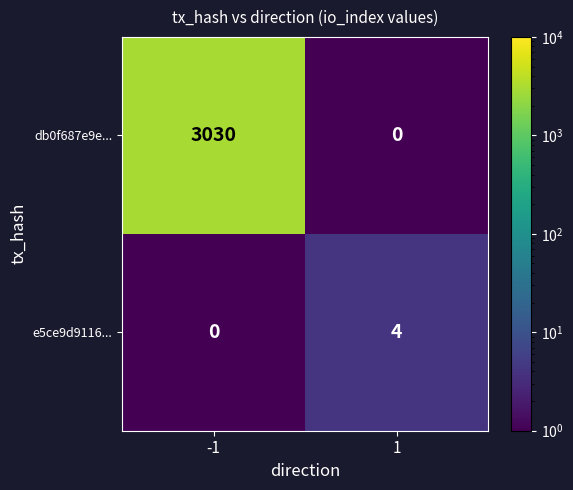

What is the spread (max minus min) of values at -1?

3030